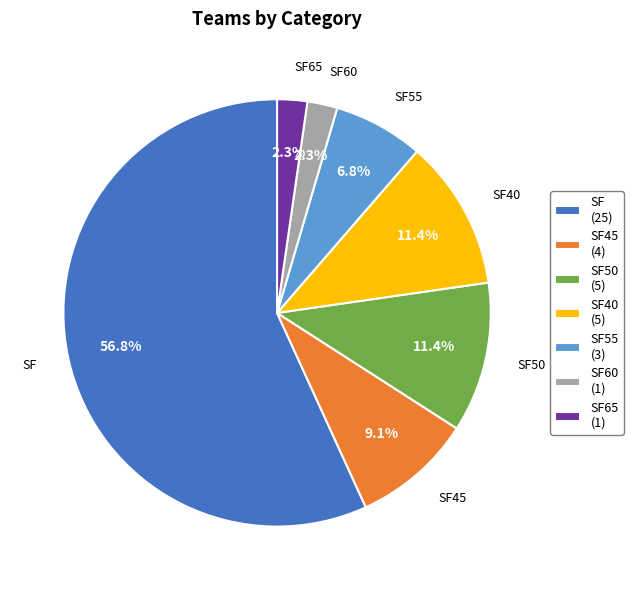

Approximately how many times larger is the value at SF55 (3) compared to SF50 (5)?

0.6